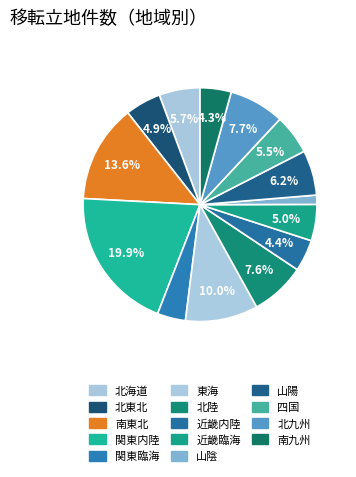

What percentage is NOT represented by 山陽?

93.8%